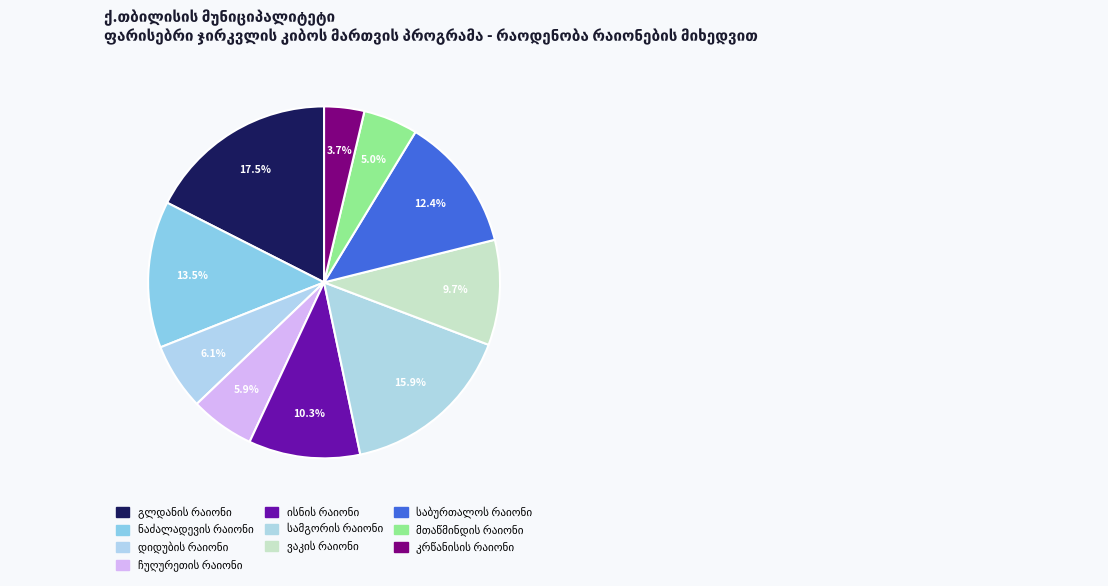

How many slices are in this pie chart?

10